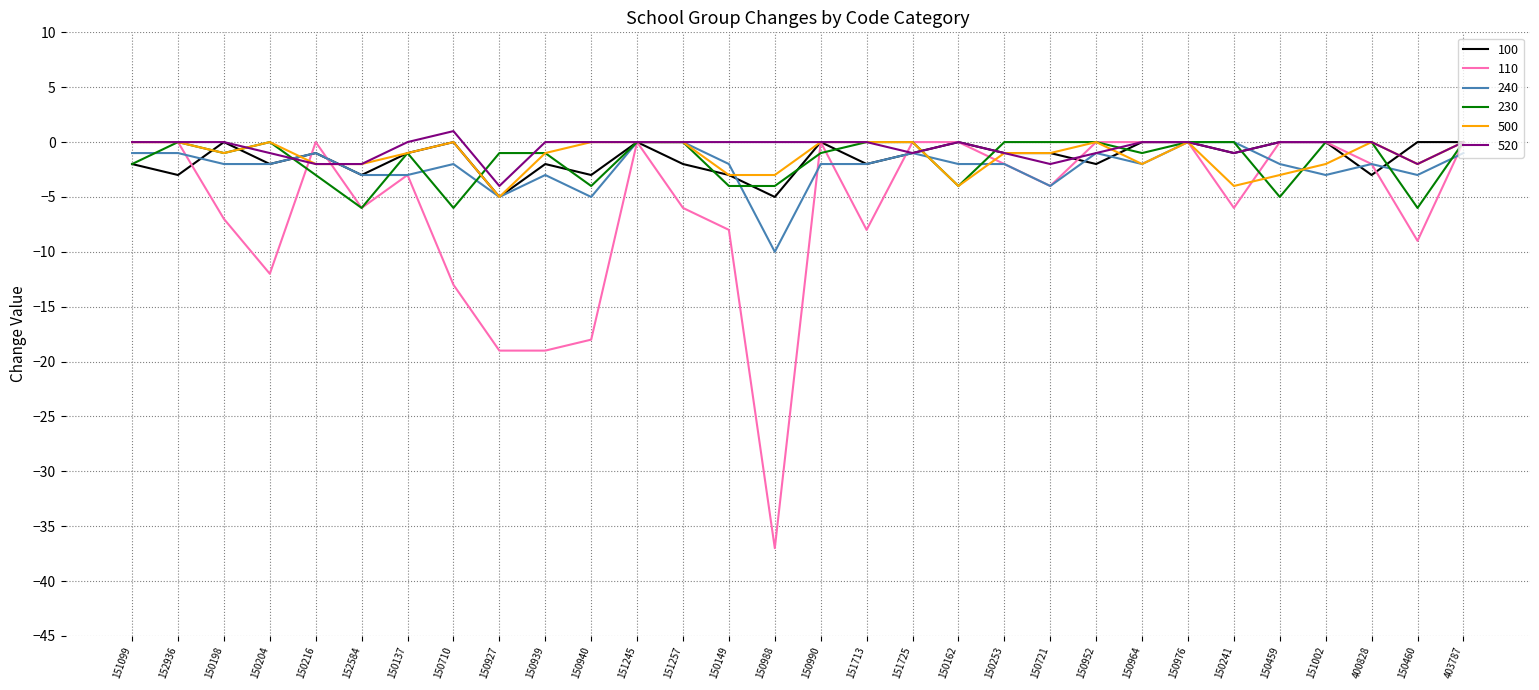

What position from the right is 150952?

9